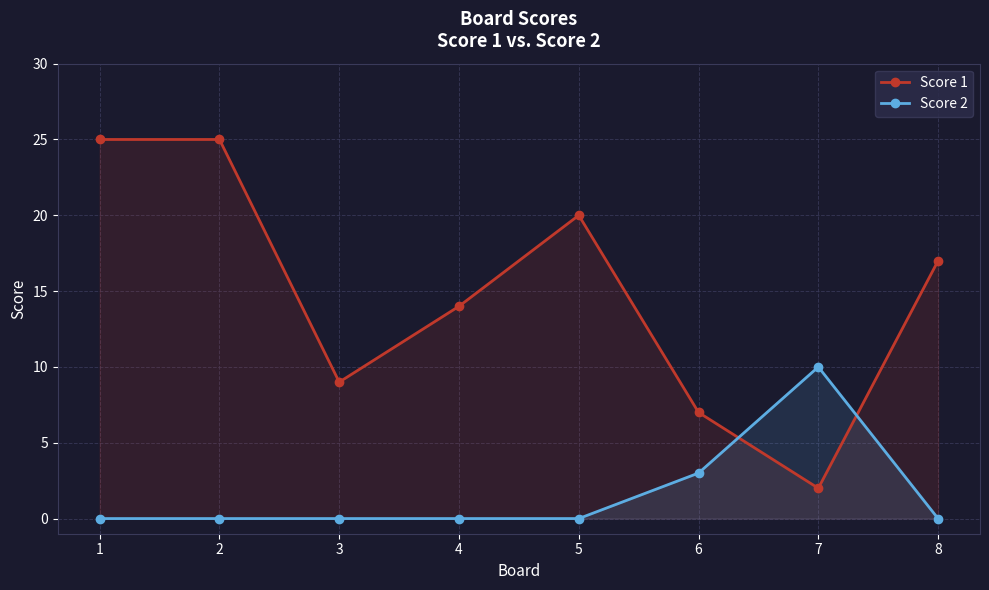

What is the sum of all Score 1 values?

119